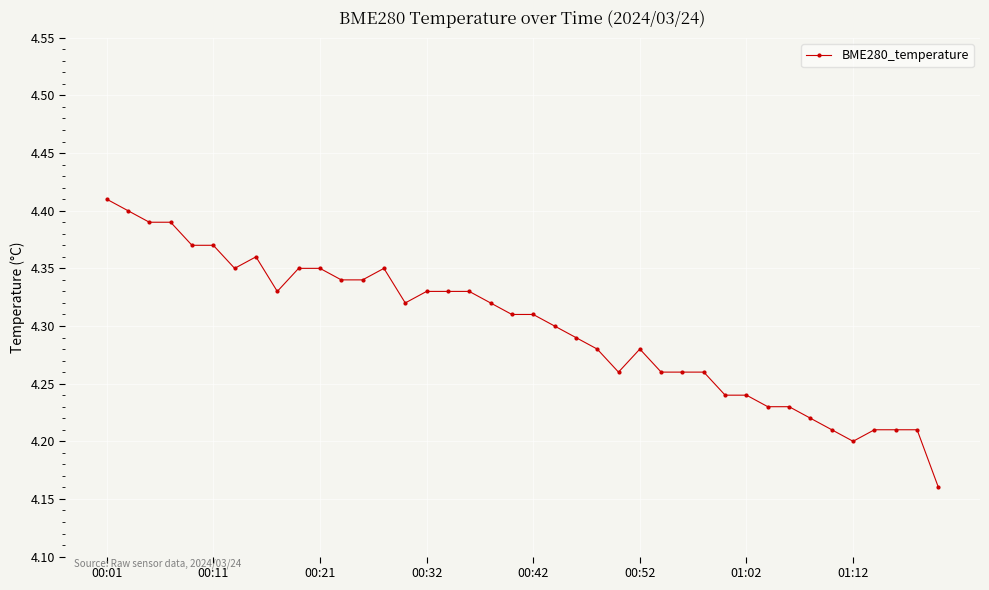

True or false: the data has more than 2 interior local peaks.

True